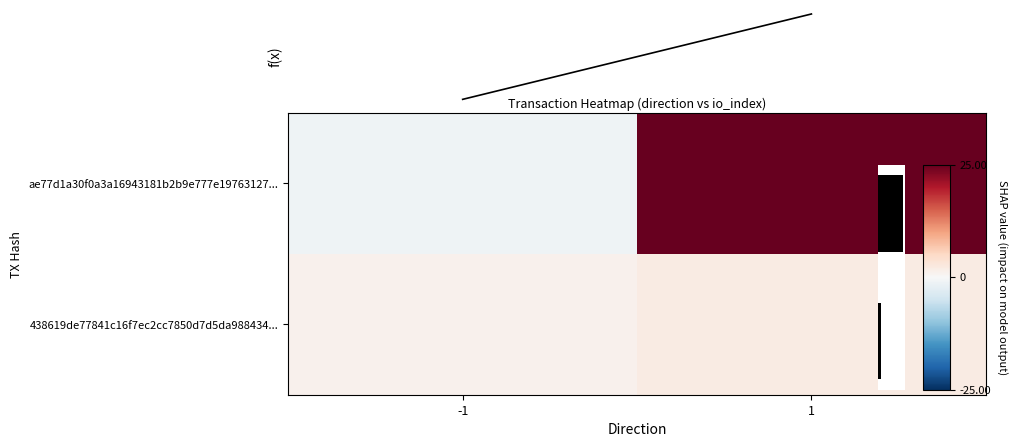

Is the value of 438619de77841c16f7ec2cc7850d7d5da988434... at -1 greater than the value of ae77d1a30f0a3a16943181b2b9e777e19763127... at 1?

No